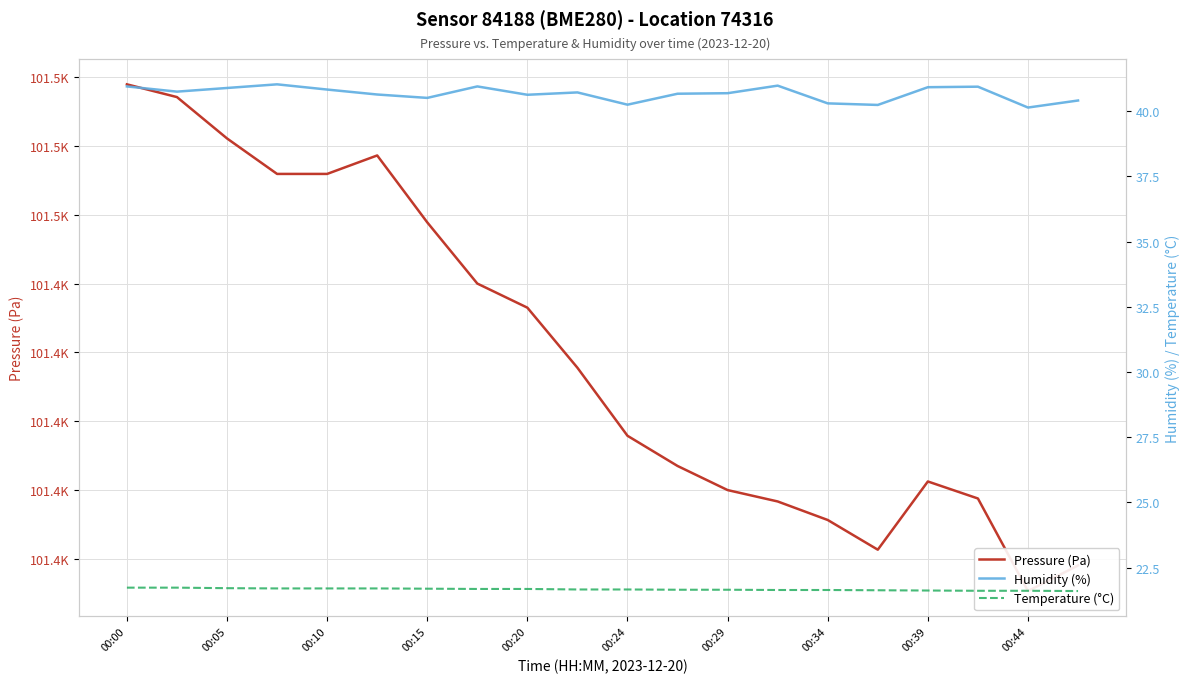

What is the value of the Humidity (%) point at the 11th from the left?

40.2